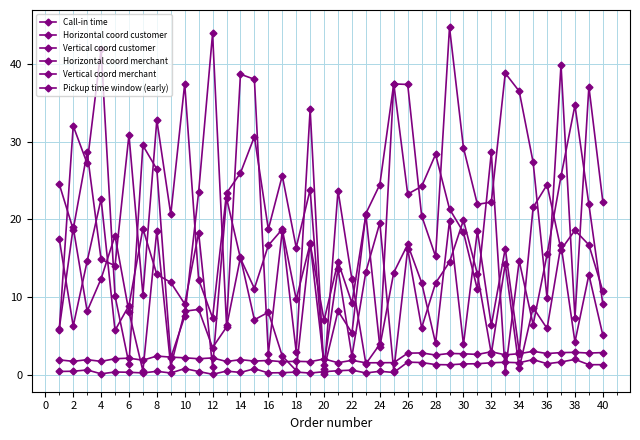

How many lines are shown in the chart?

6